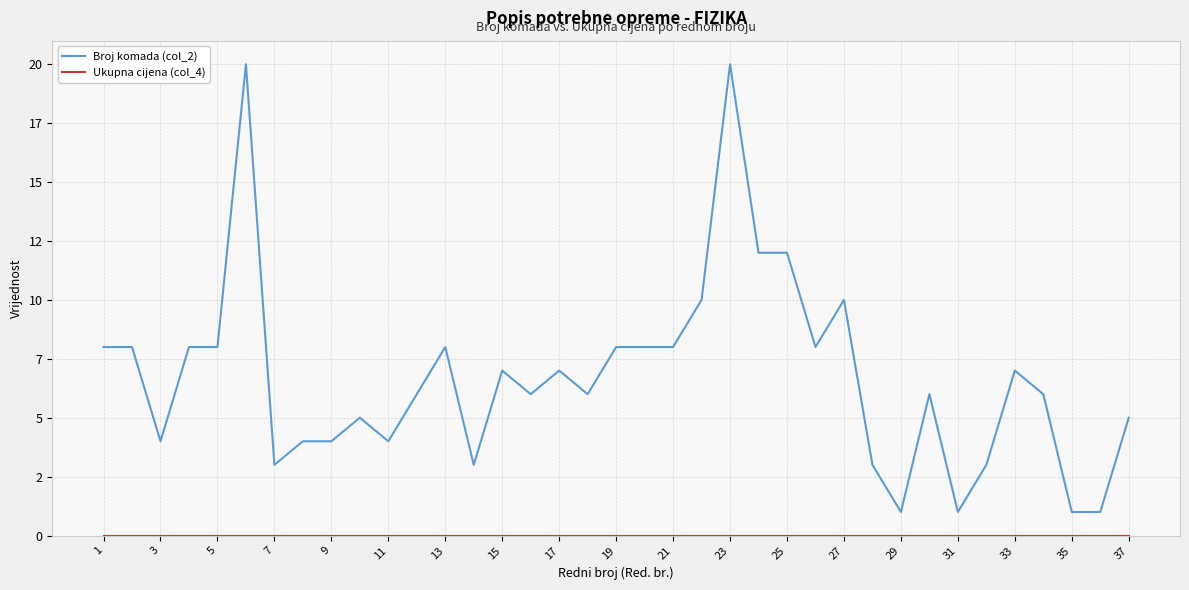

Reading left to right, transcribe all the data shown in this chart.

Broj komada (col_2): 8	8	4	8	8	20	3	4	4	5	4	6	8	3	7	6	7	6	8	8	8	10	20	12	12	8	10	3	1	6	1	3	7	6	1	1	5
Ukupna cijena (col_4): 0	0	0	0	0	0	0	0	0	0	0	0	0	0	0	0	0	0	0	0	0	0	0	0	0	0	0	0	0	0	0	0	0	0	0	0	0